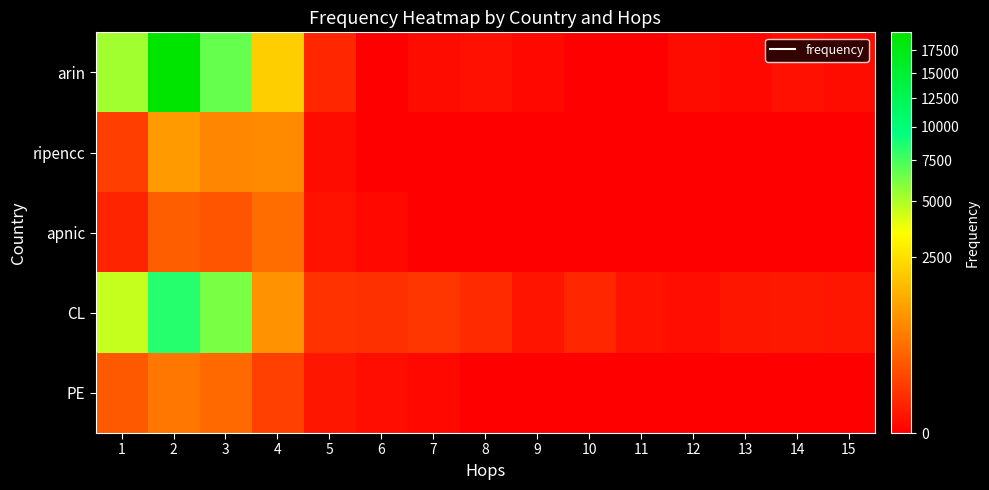

List the series in order of their peak value, lowest first.

apnic, PE, ripencc, CL, arin